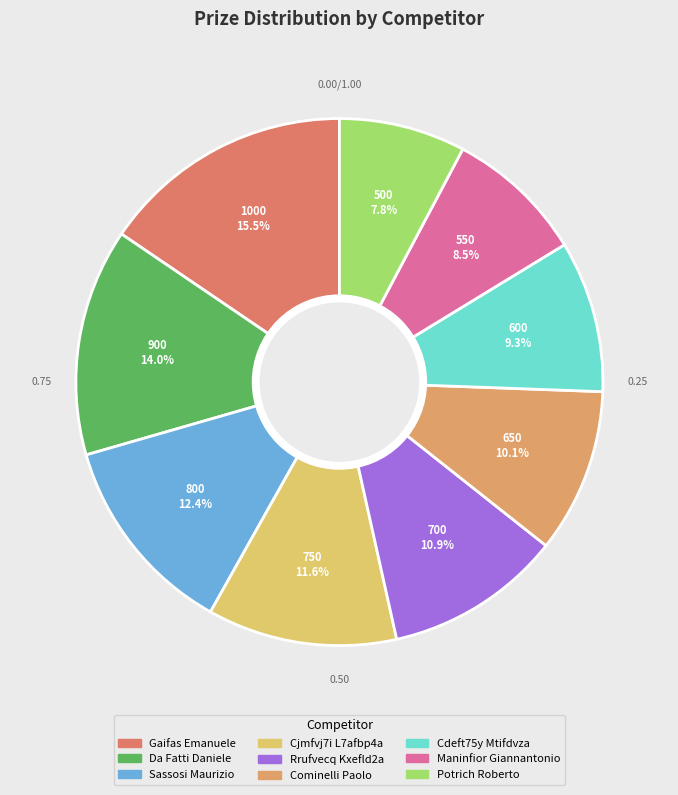

Which slice is the largest?

Gaifas Emanuele